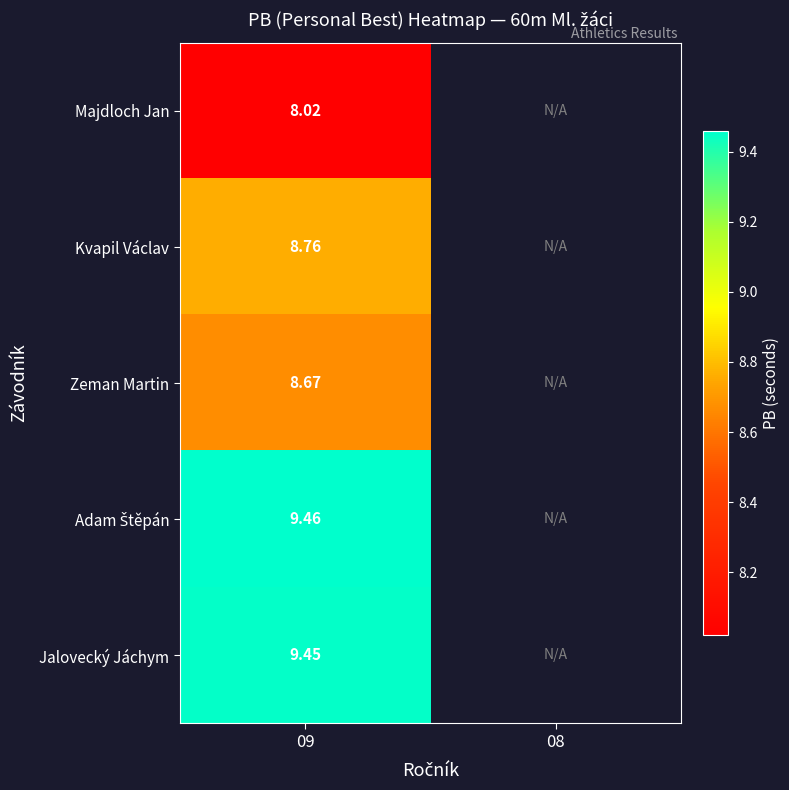

What is the total value across all series at 09?

44.4